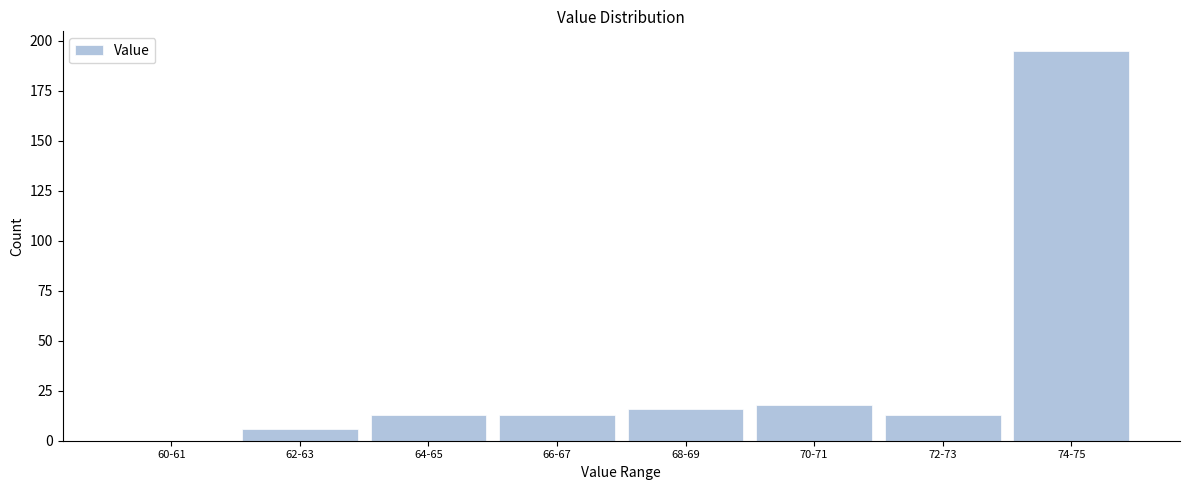

Reading left to right, list all the values displayed in this chart.

60-61=0	62-63=6	64-65=13	66-67=13	68-69=16	70-71=18	72-73=13	74-75=195